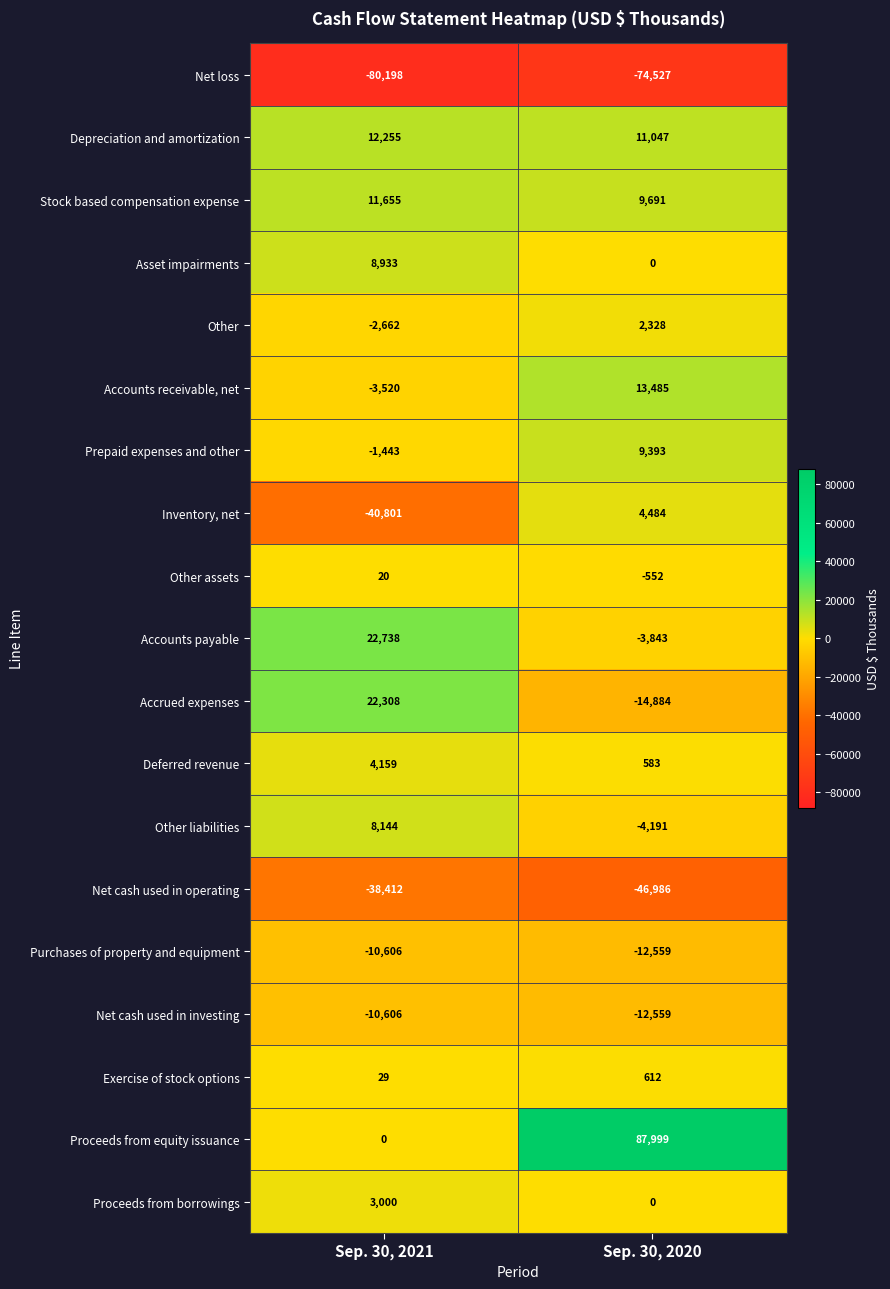

How many series are shown in this chart?

19